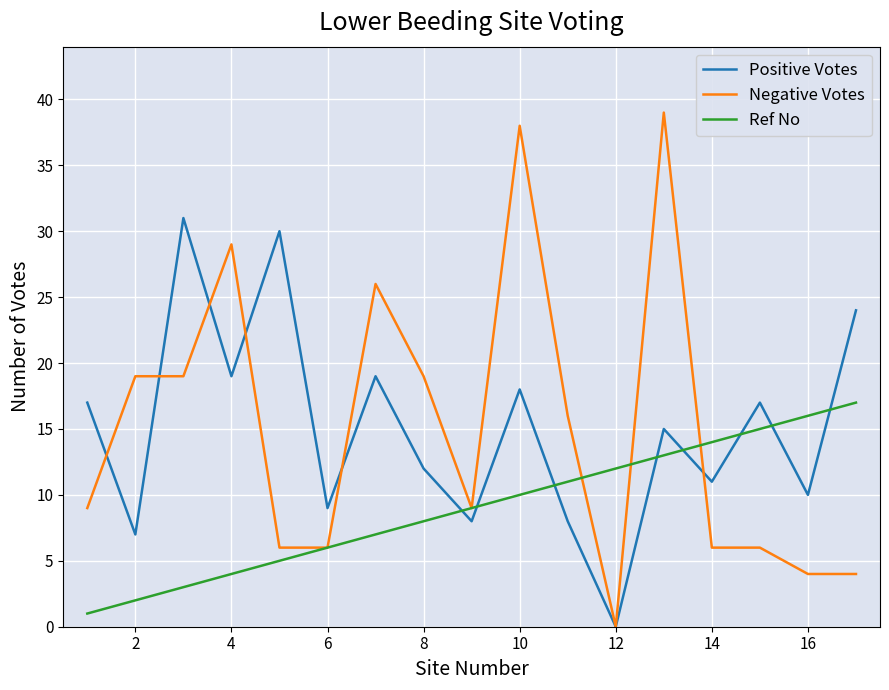

How many intersections are there between Ref No and Positive Votes?

8